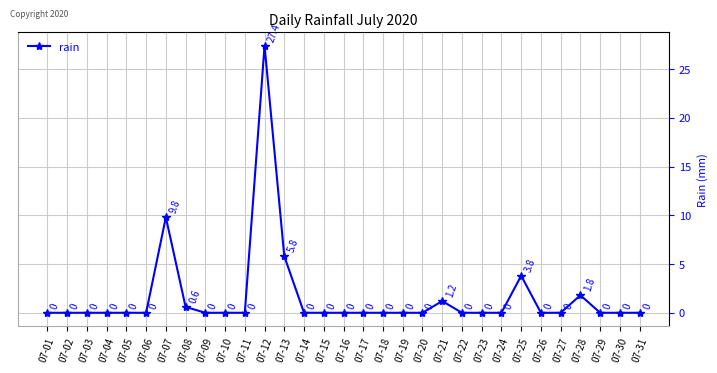

True or false: the data shows 0.0 at 07-20.

True